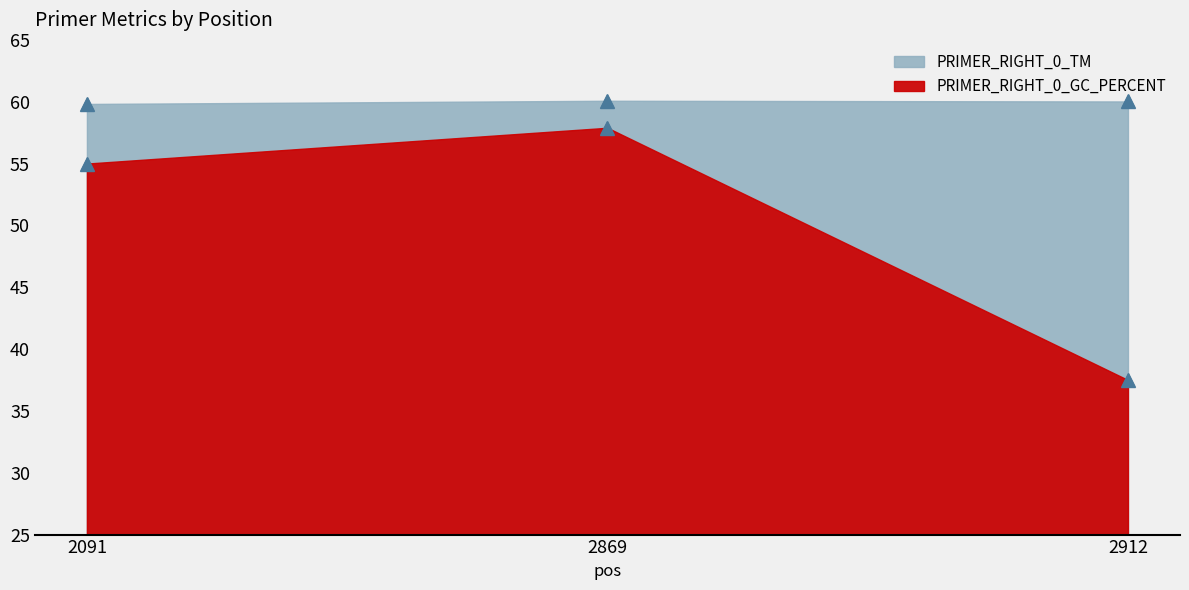

What is the difference between the PRIMER_RIGHT_0_GC_PERCENT values at 2912 and 2091?

17.5